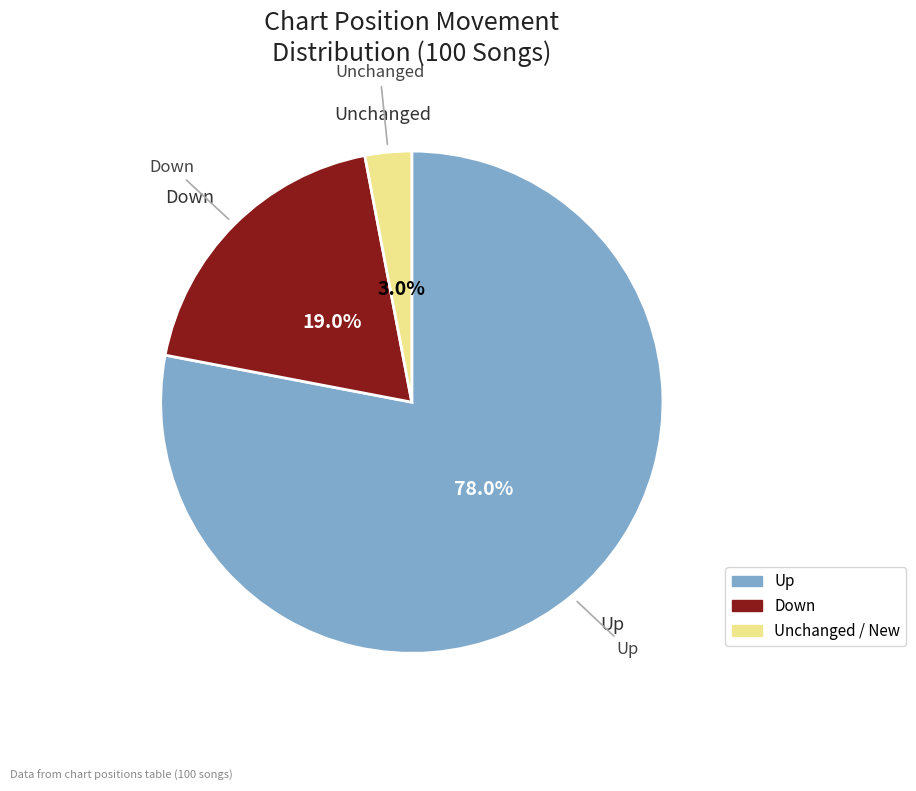

How many slices are in this pie chart?

3